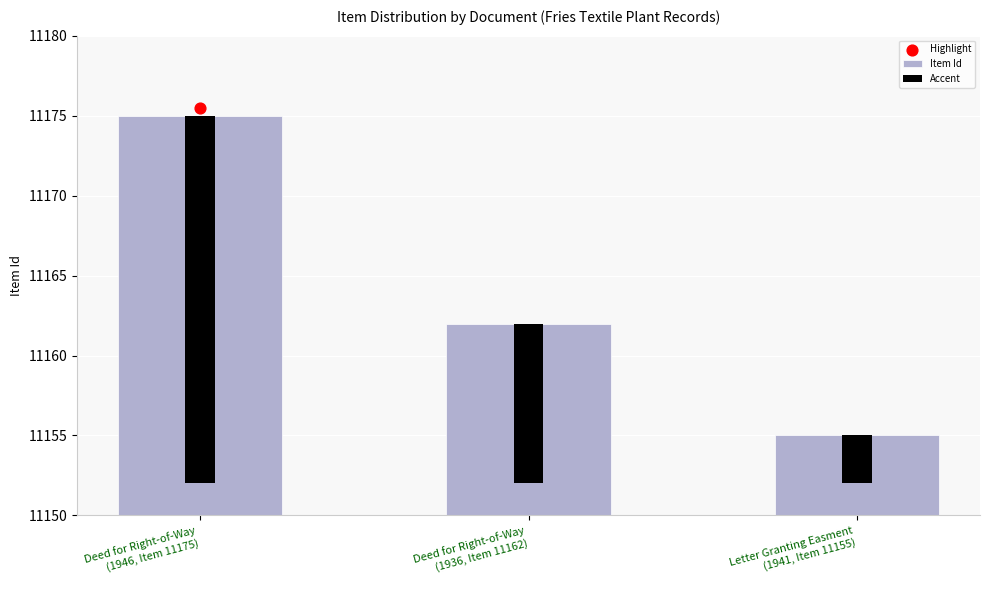

Which series has the largest total across all categories?

Item Id